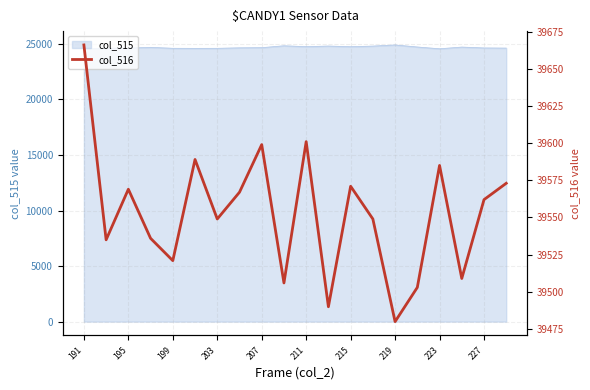

Rank the categories by value from highest to lowest.

191, 10, 223, 211, 16, 19, 12, 199, 219, 18, 215, 13, 203, 195, 207, 17, 227, 15, 11, 14